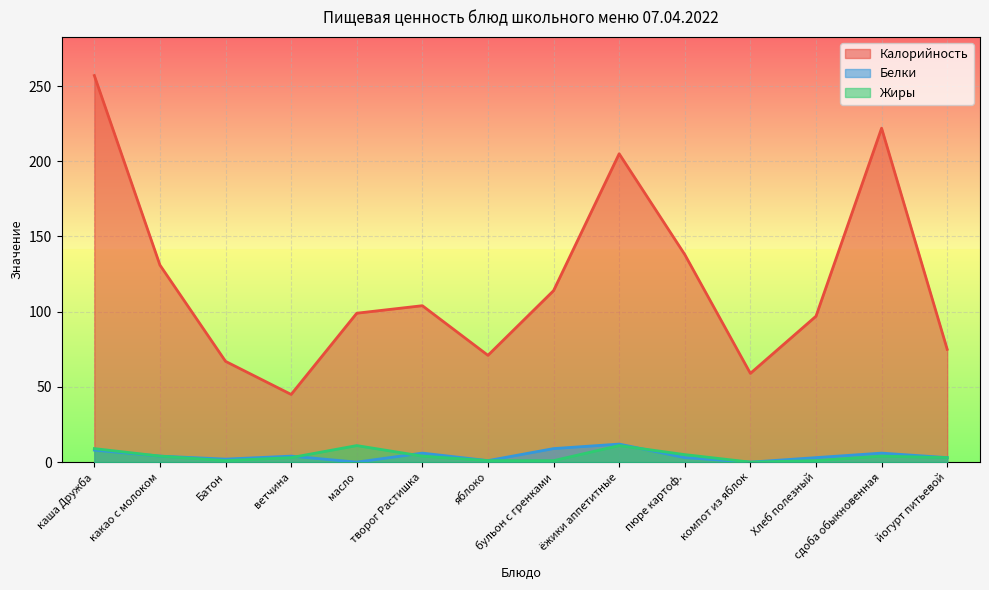

What are all the series names shown in the legend?

Калорийность, Белки, Жиры